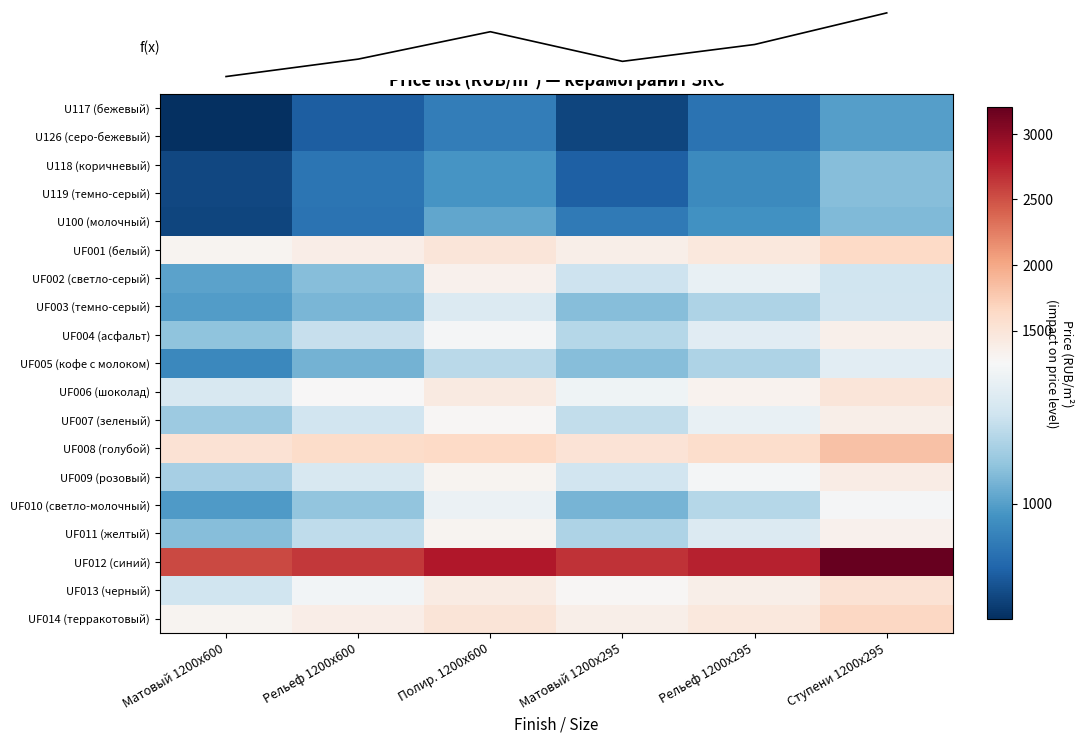

At which category is the sum across all series the highest?

Ступени 1200х295